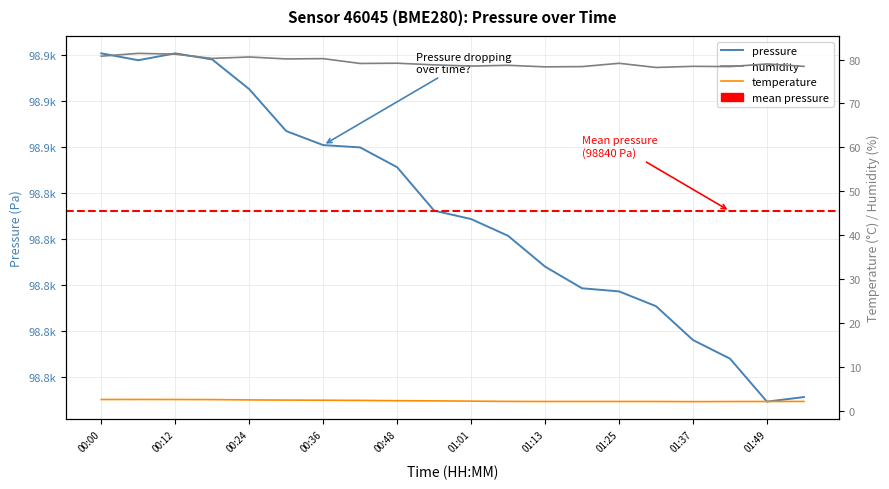

At which category does the chart reach its peak across all series?

00:00